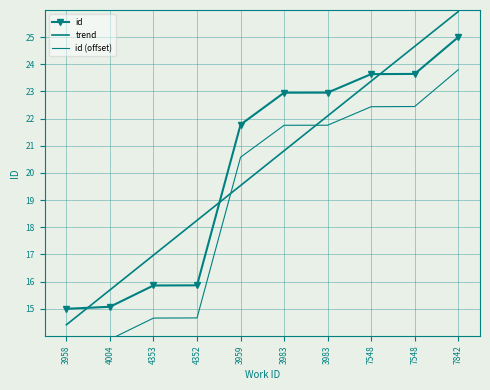

At which label does id reach its minimum?

3958